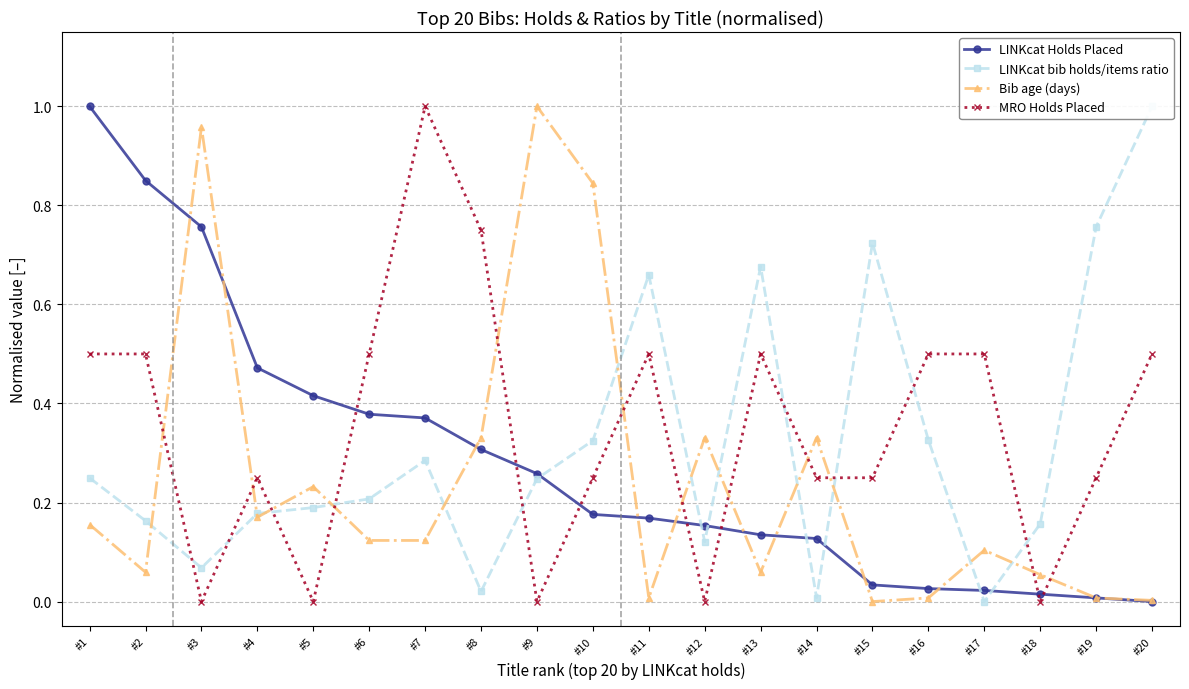

What is the difference between the LINKcat bib holds/items ratio values at #7 and #3?

0.2